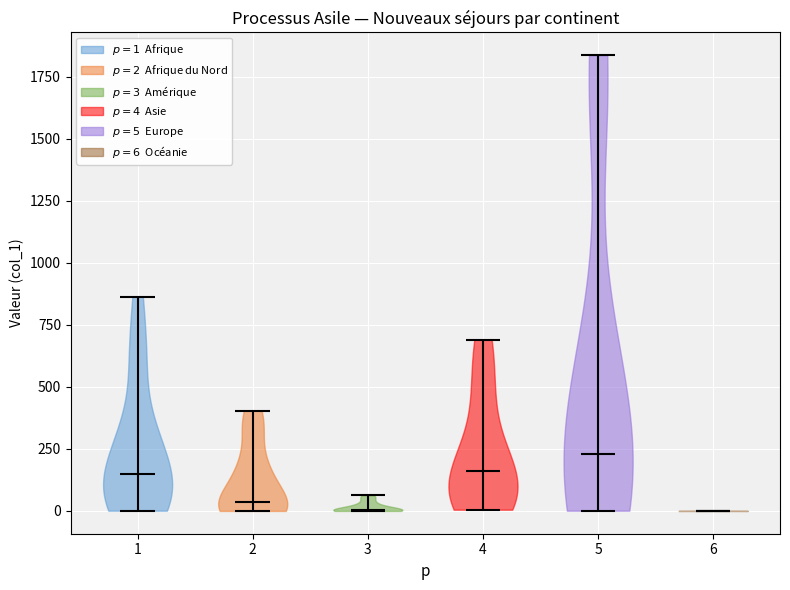

Reading left to right, read every violin against the y-axis: where its median line is, and the lowest and highest points it reaches. The values are not printed on the chart, so give them approximately, as read against the axis.

1: median line 150, lowest point 0, highest point 850
2: median line 50, lowest point 0, highest point 400
3: median line 0, lowest point 0, highest point 50
4: median line 150, lowest point 0, highest point 700
5: median line 250, lowest point 0, highest point 1850
6: median line 0, lowest point 0, highest point 0